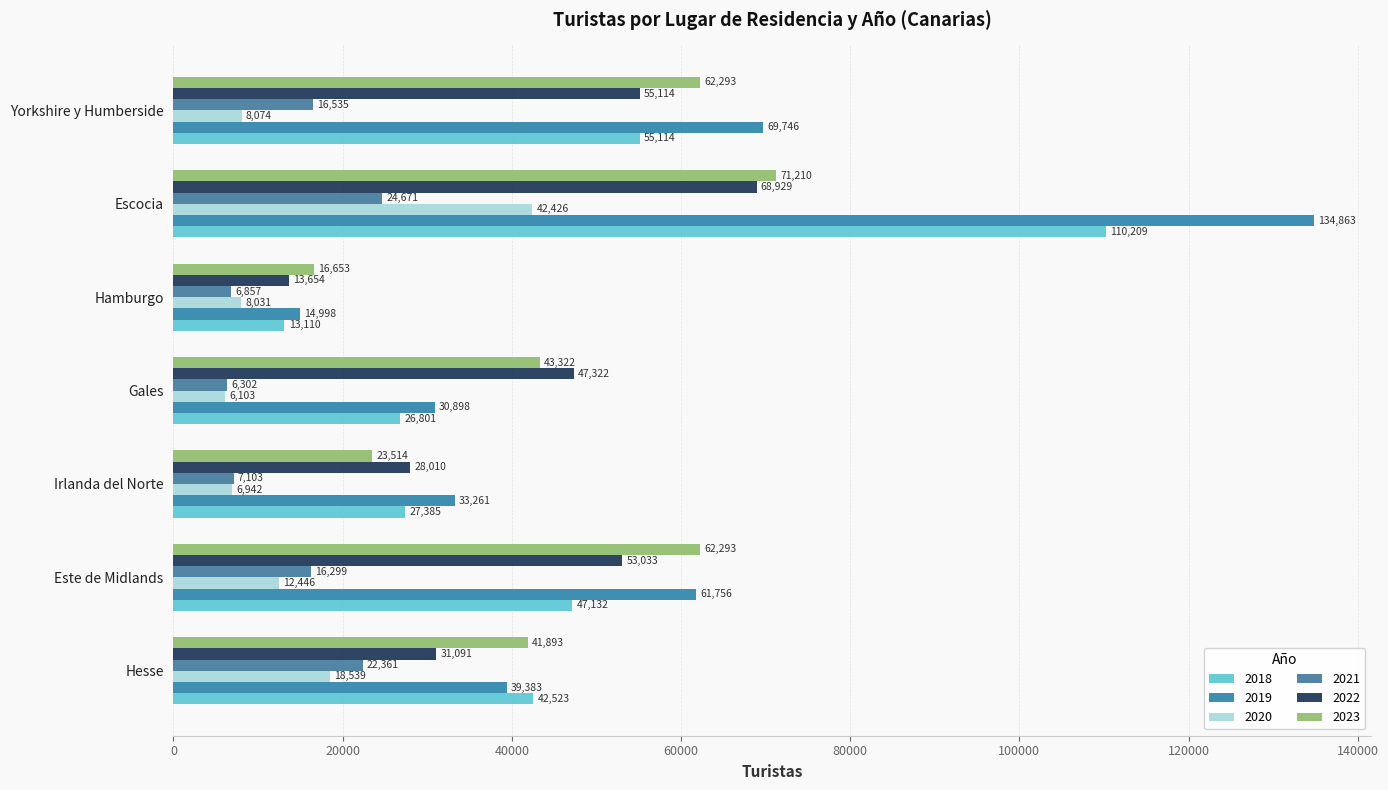

How many values in the 2018 series are below 42523?

3